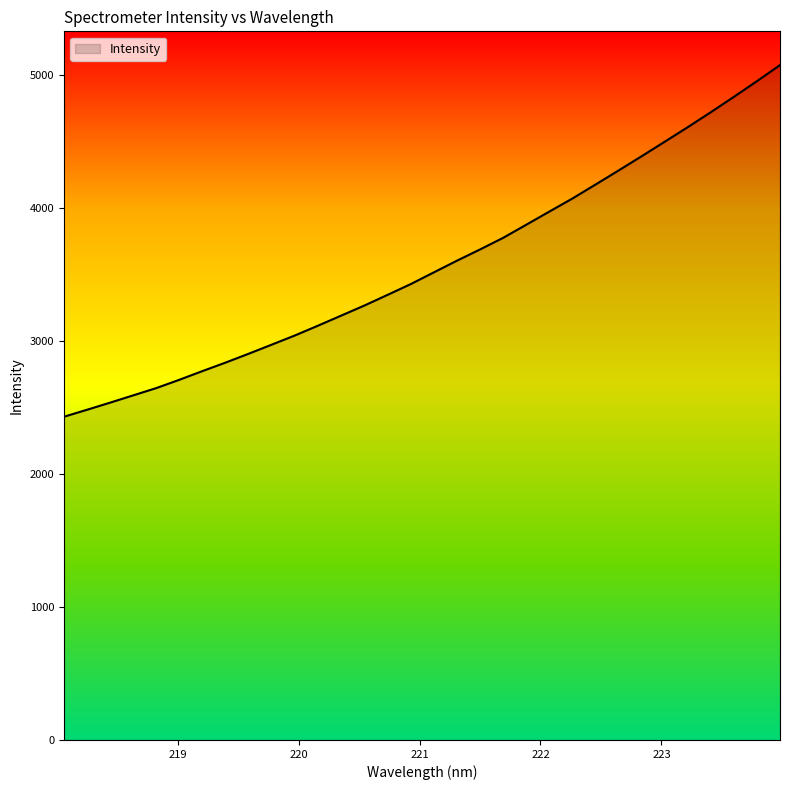

How many categories are shown in the chart?

32